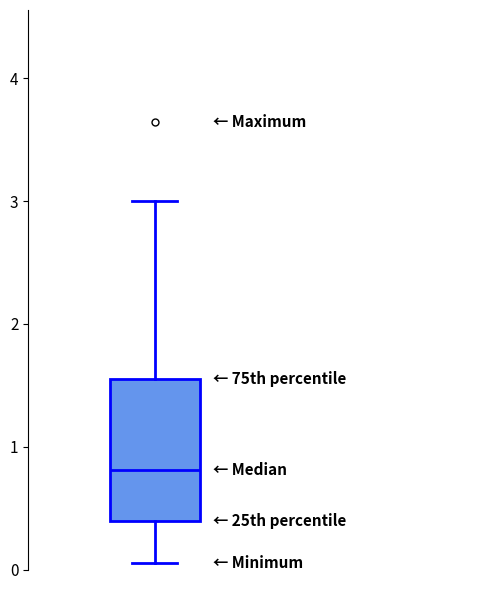

Transcribe this box plot: give where the median line is, the range the box spans, and where the two whiskers end, as read against the y-axis. The values are not printed on the chart, so give them approximately, as read against the axis.

median 0.8, box 0.4 to 1.5, whiskers 0.1 to 3.0